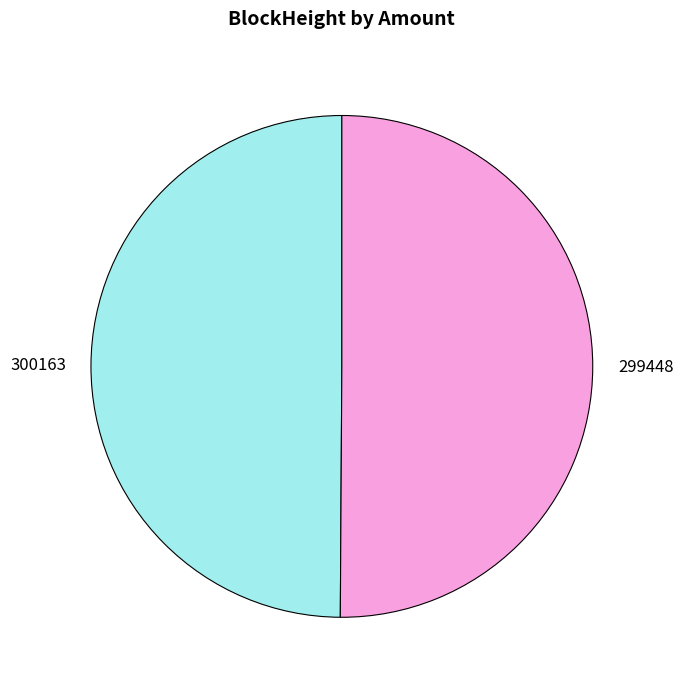

How many segments does this pie chart have?

2